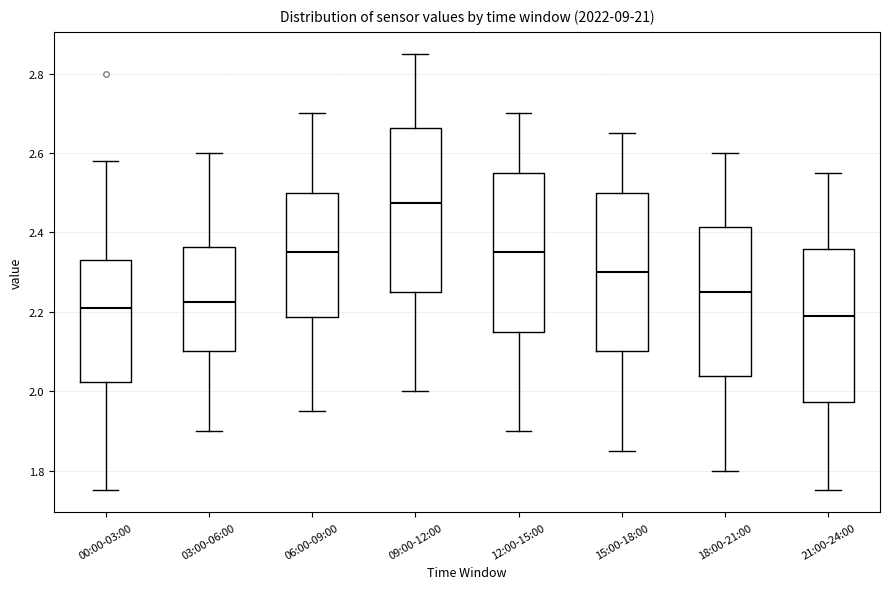

Where is the upper edge of the box for 12:00-15:00 on the y-axis? The values are not printed on the chart, so give them approximately, as read against the axis.

2.56